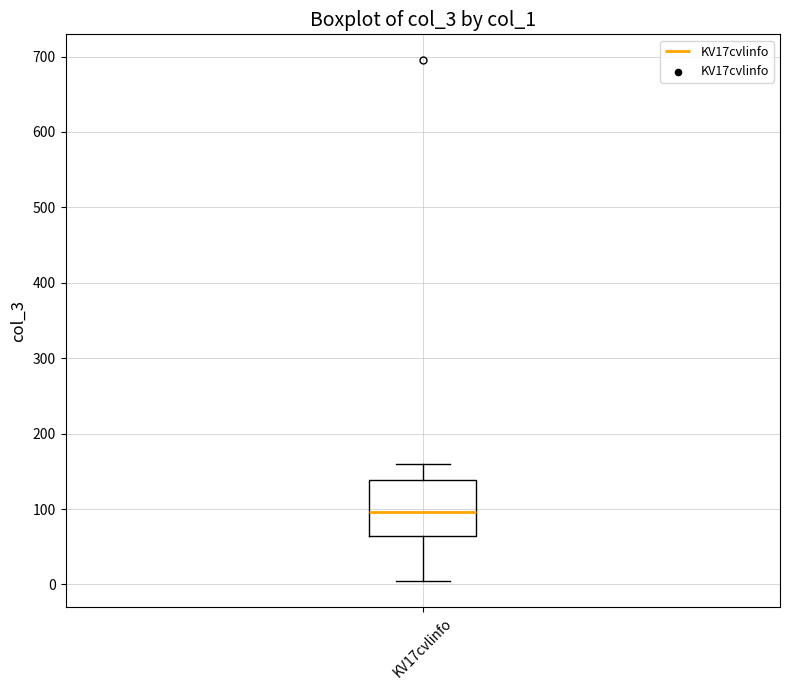

Transcribe this box plot: give where the median line is, the range the box spans, and where the two whiskers end, as read against the y-axis. The values are not printed on the chart, so give them approximately, as read against the axis.

median 100, box 60 to 140, whiskers 10 to 160